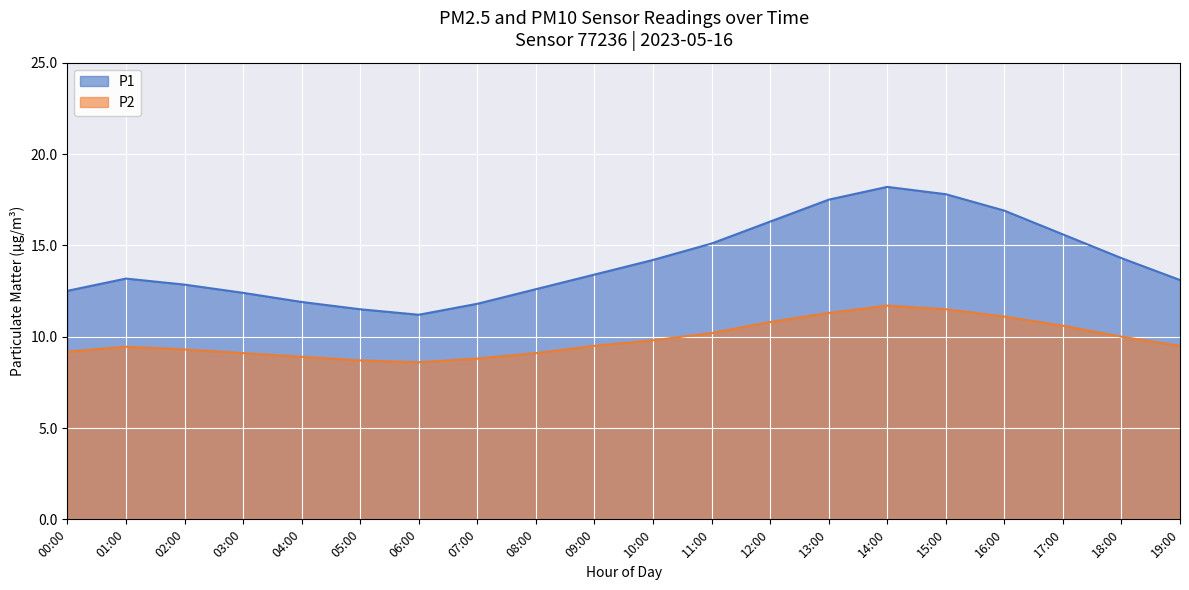

What is the label of the 1st point from the left?

00:00